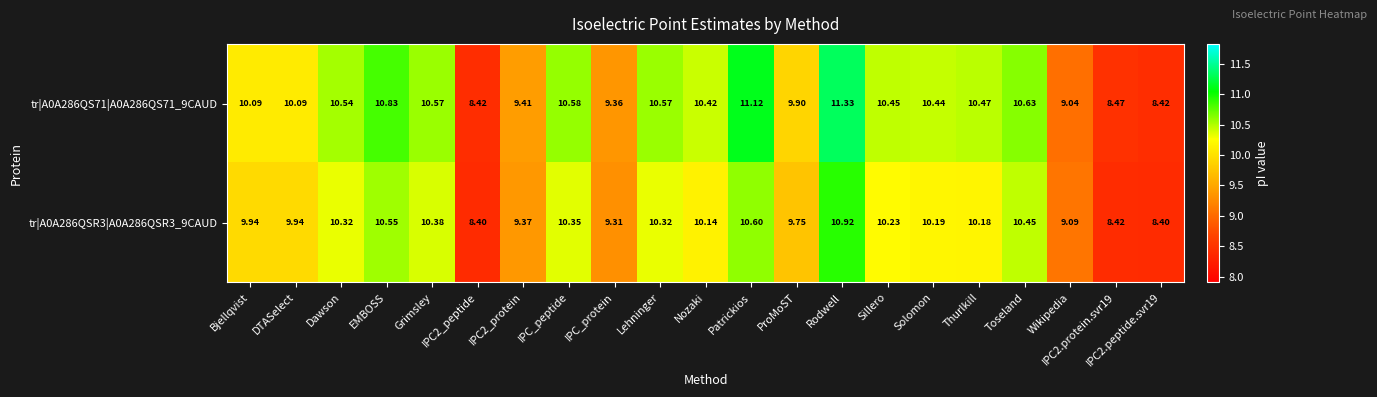

How many data points does each series have?

21